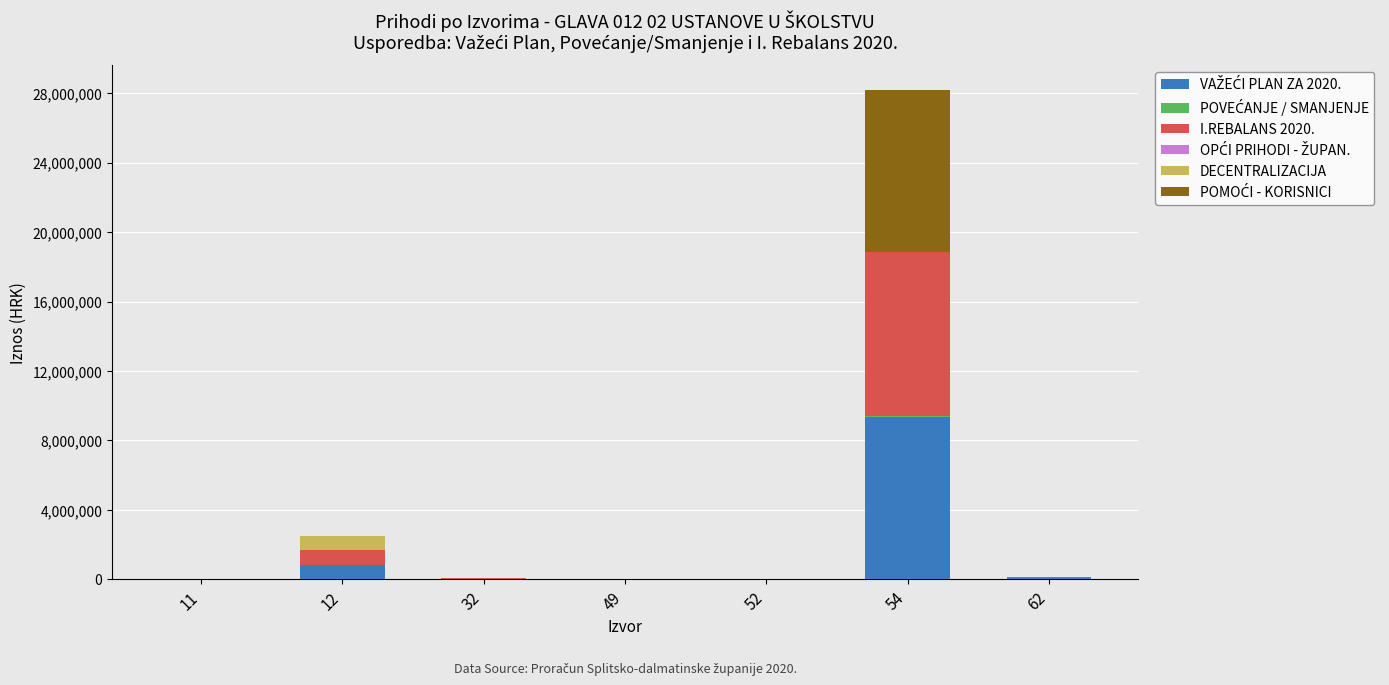

How many positive values does the POVEĆANJE / SMANJENJE series have?

5